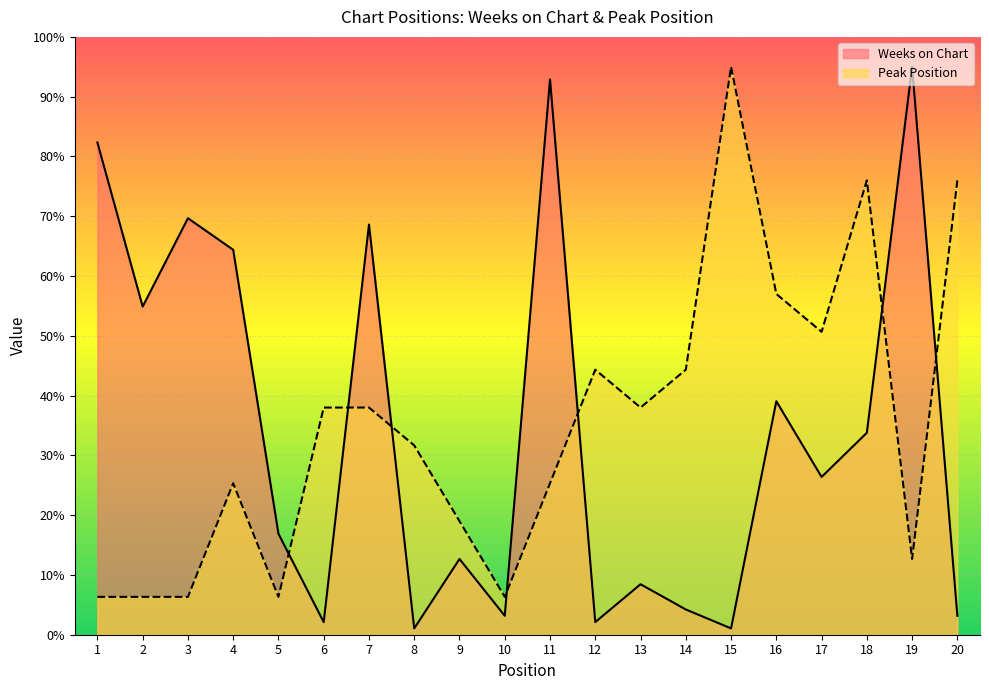

Which series has the largest range (max minus min)?

Weeks on Chart